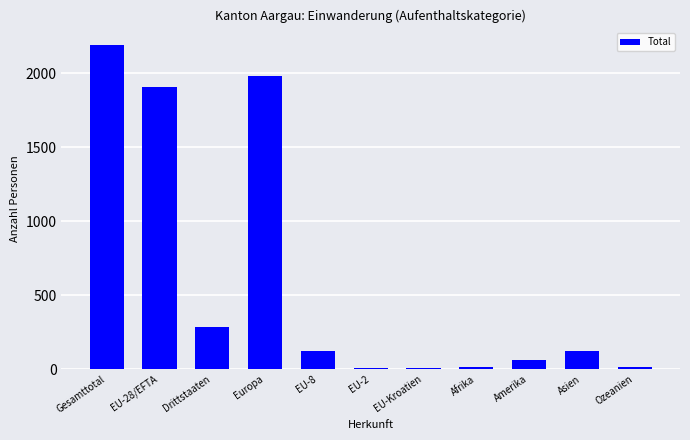

What is the label of the 2nd bar from the right?

Asien